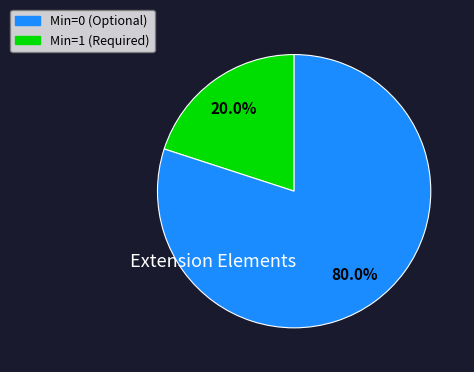

To the nearest percent, what is the difference between the largest and smallest slice percentages?

60%